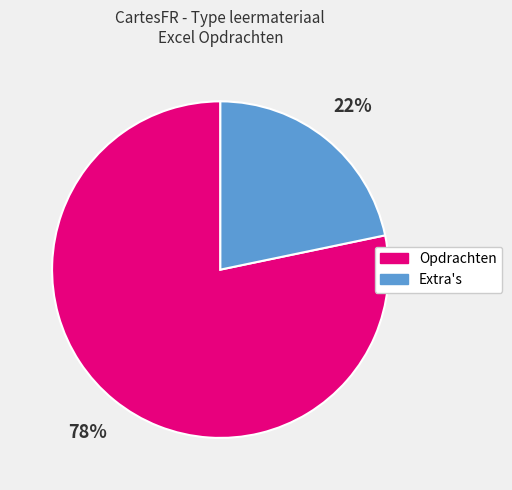

To the nearest percent, what is the average slice percentage?

50%